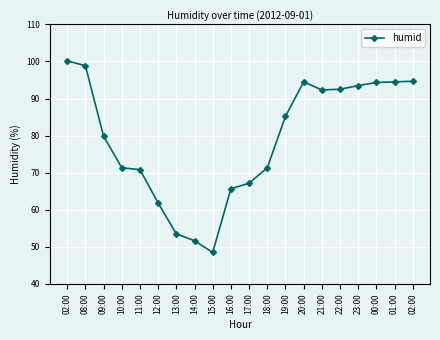

Does the chart have visible grid lines?

Yes